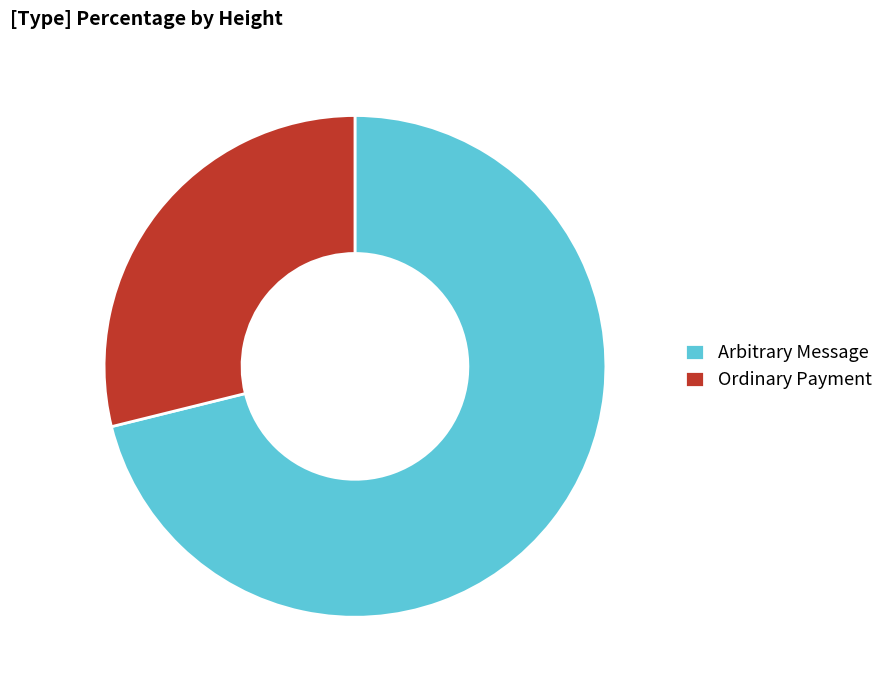

Which slice is the smallest?

Ordinary Payment